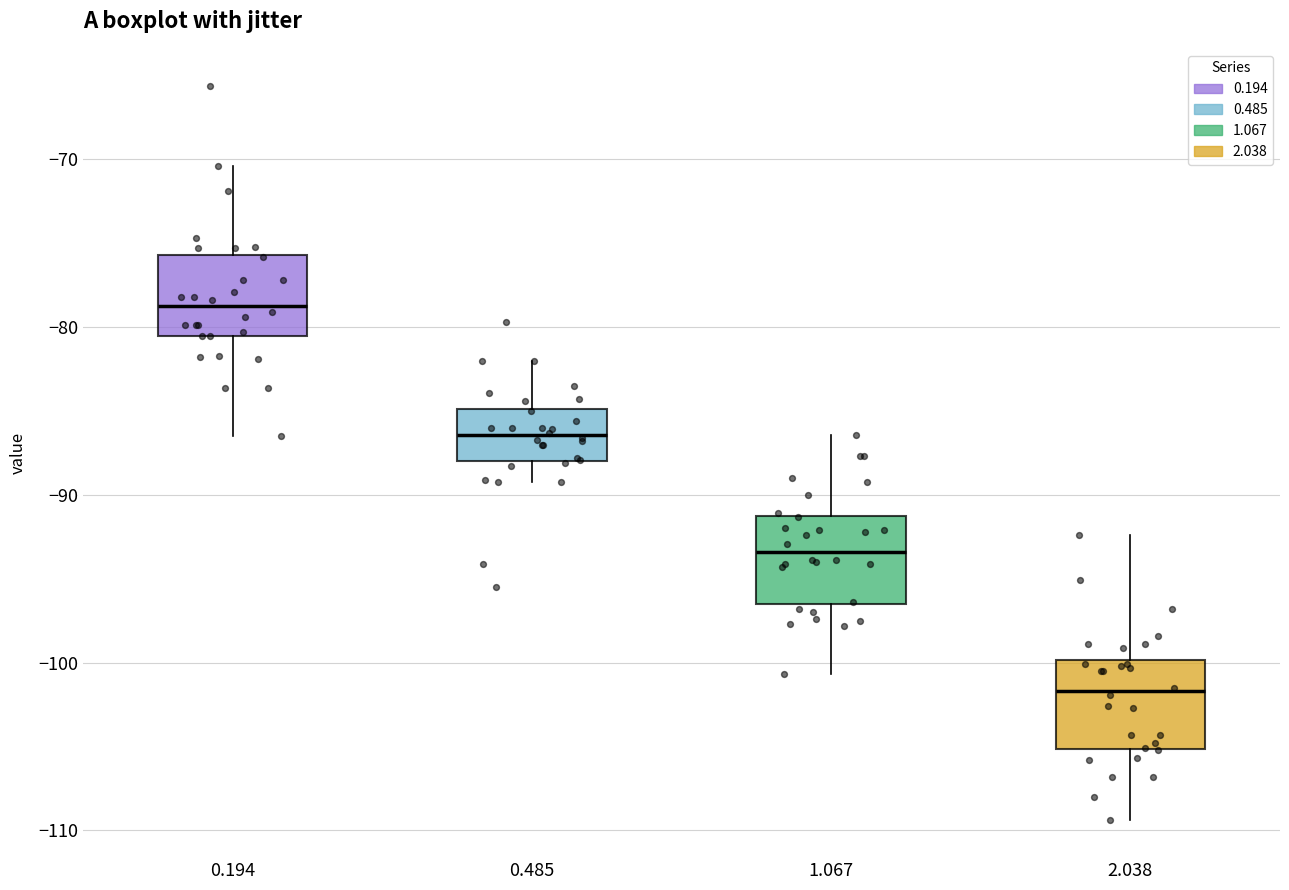

Where is the upper edge of the box at x = 2.038 on the y-axis? The values are not printed on the chart, so give them approximately, as read against the axis.

-100